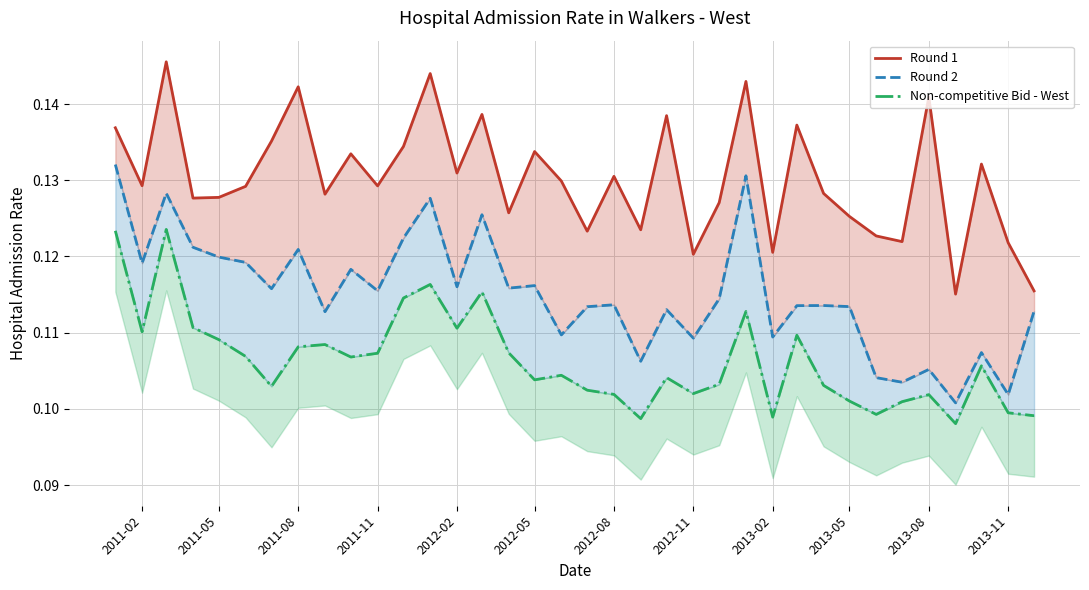

What is the lowest value of the Round 1 series?

0.1